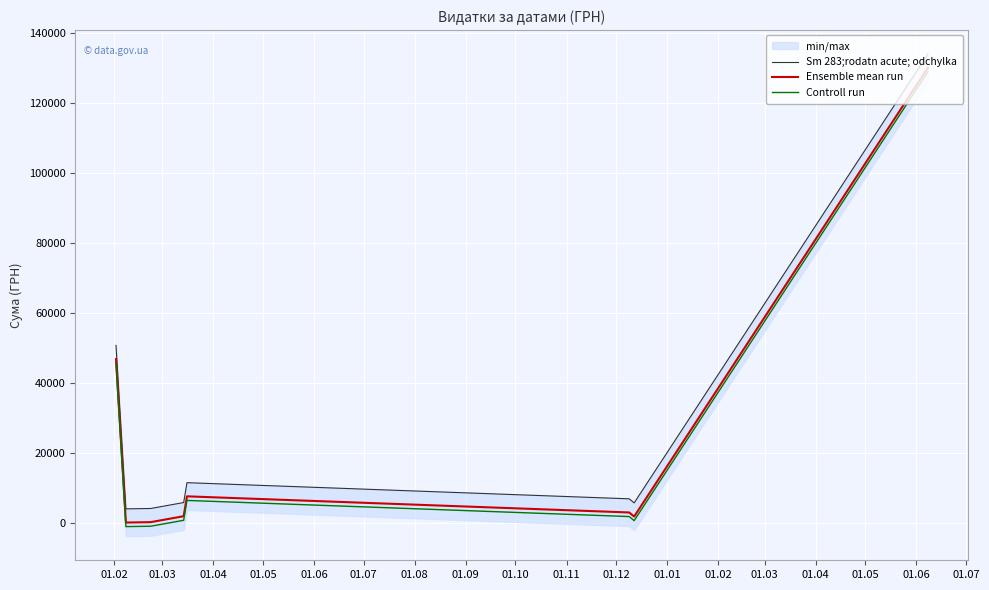

What is the value of the Sm 283;rodatn acute; odchylka point at the 4th from the left?

5839.1